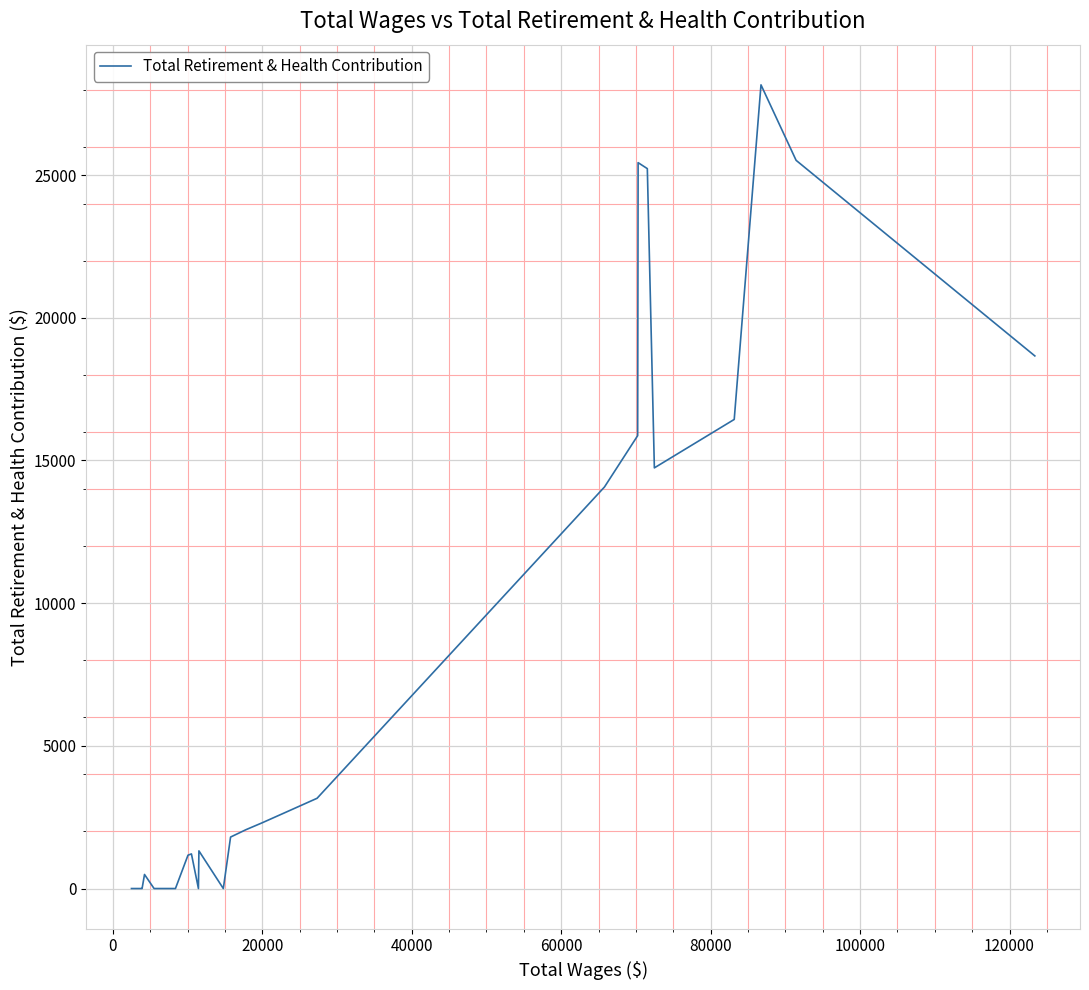

What is the greatest value displayed?

28164